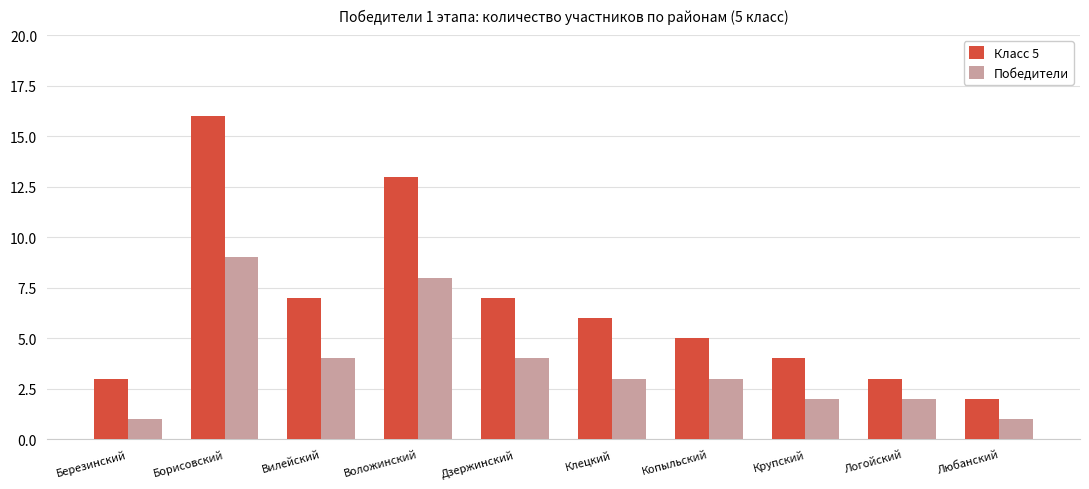

List the series in order of their overall mean, highest first.

Класс 5, Победители